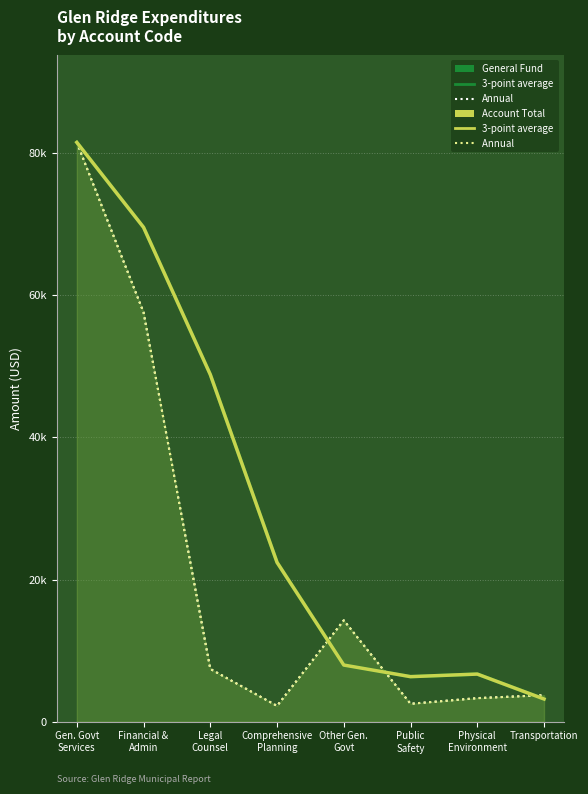

Reading right to left, extract all data points from this chart.

General Fund (Annual): Transportation=3734.0	Physical
Environment=3317.0	Public
Safety=2523.0	Other Gen.
Govt=14264.0	Comprehensive
Planning=2225.0	Legal
Counsel=7425.0	Financial &
Admin=57593.0	Gen. Govt
Services=81507.0
Account Total (Annual): Transportation=3734.0	Physical
Environment=3317.0	Public
Safety=2523.0	Other Gen.
Govt=14264.0	Comprehensive
Planning=2225.0	Legal
Counsel=7425.0	Financial &
Admin=57593.0	Gen. Govt
Services=81507.0
General Fund (Avg): Transportation=3191.3	Physical
Environment=6701.3	Public
Safety=6337.3	Other Gen.
Govt=7971.3	Comprehensive
Planning=22414.3	Legal
Counsel=48841.7	Financial &
Admin=69550.0	Gen. Govt
Services=81507.0
Account Total (Avg): Transportation=3191.3	Physical
Environment=6701.3	Public
Safety=6337.3	Other Gen.
Govt=7971.3	Comprehensive
Planning=22414.3	Legal
Counsel=48841.7	Financial &
Admin=69550.0	Gen. Govt
Services=81507.0